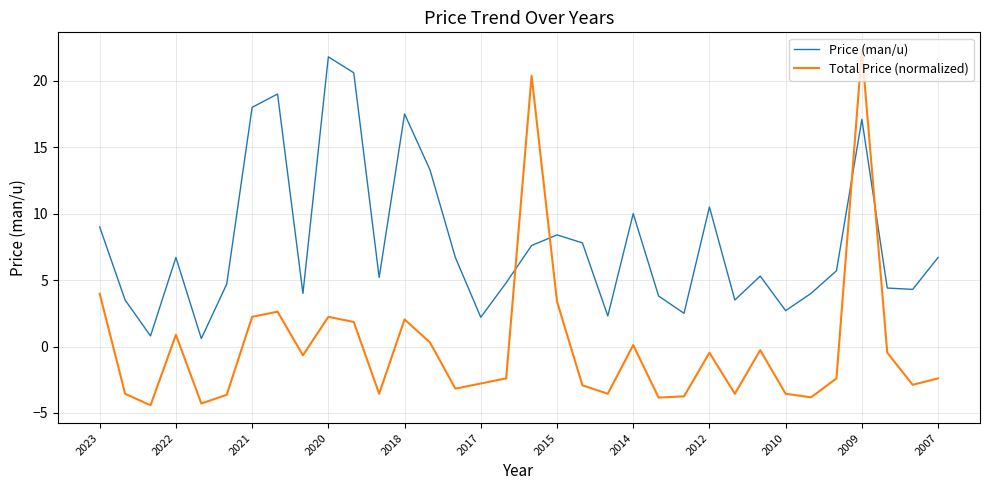

Which series has the widest spread of values?

Total Price (normalized)